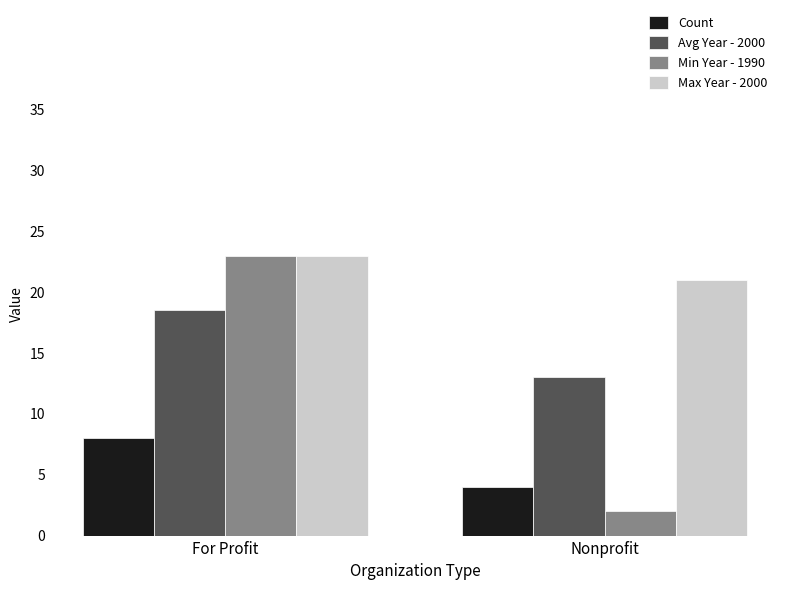

What is the value of the Min Year - 1990 bar at the 2nd from the left?

2.0